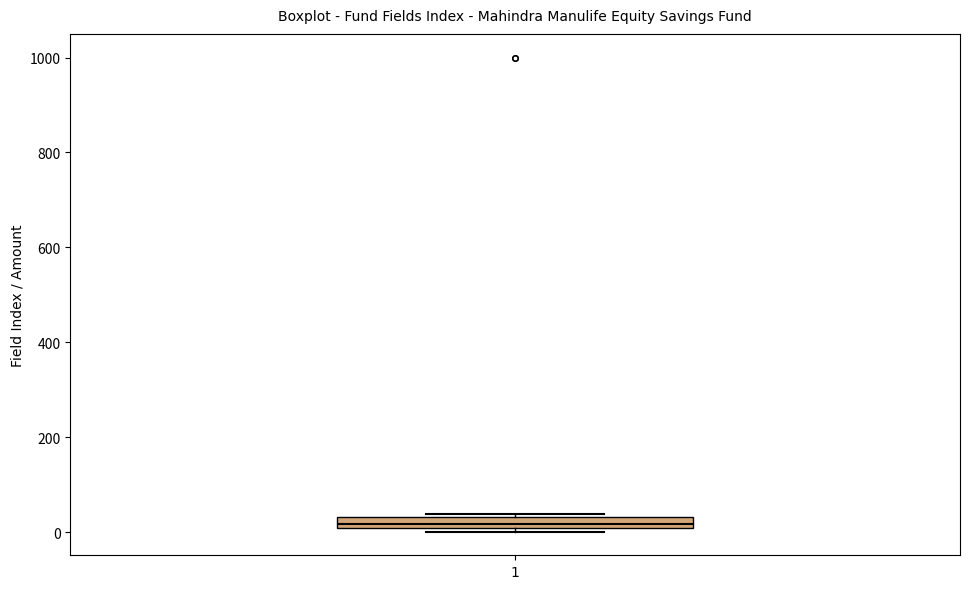

Where does the median line of the box at x = 1 sit on the y-axis? The values are not printed on the chart, so give them approximately, as read against the axis.

20